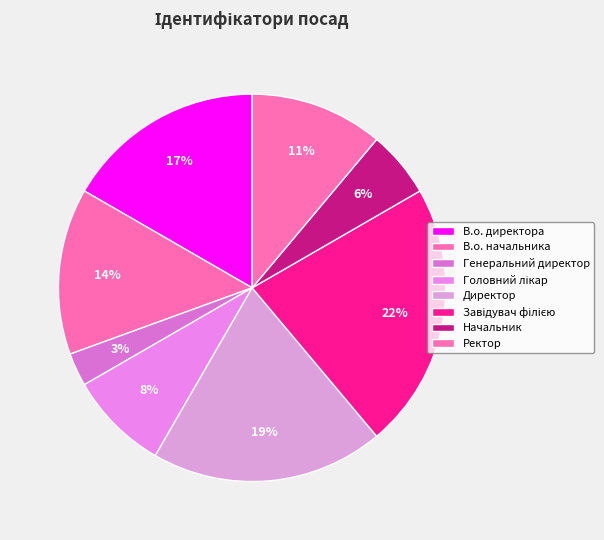

Is В.о. директора the majority of the pie?

No